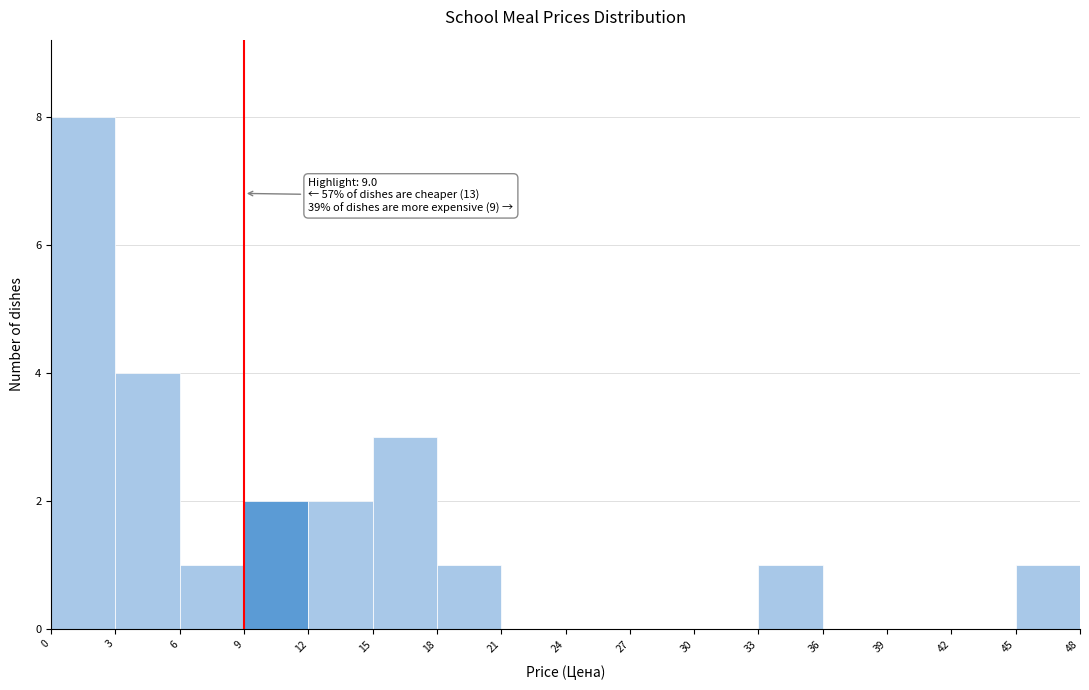

Which range on the x-axis has the tallest bar?

0 to 3